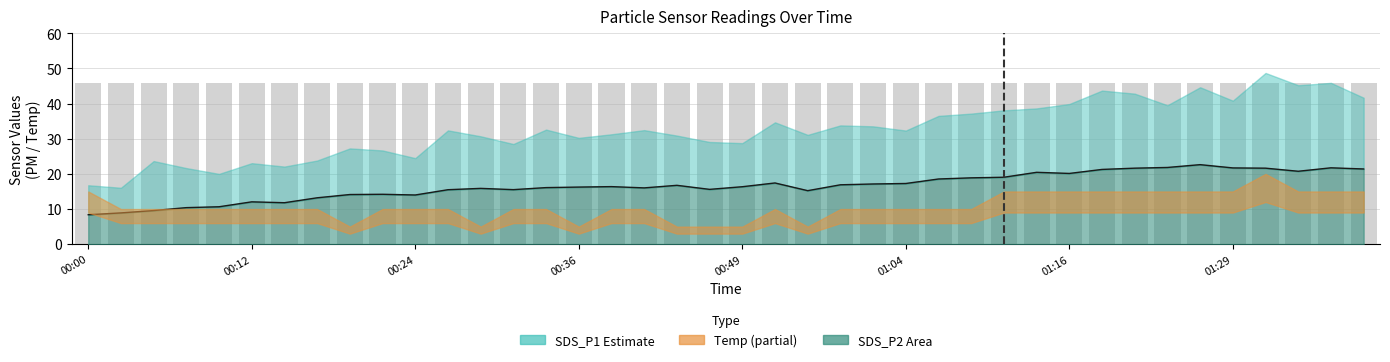

What is the maximum value shown in the chart?

48.7